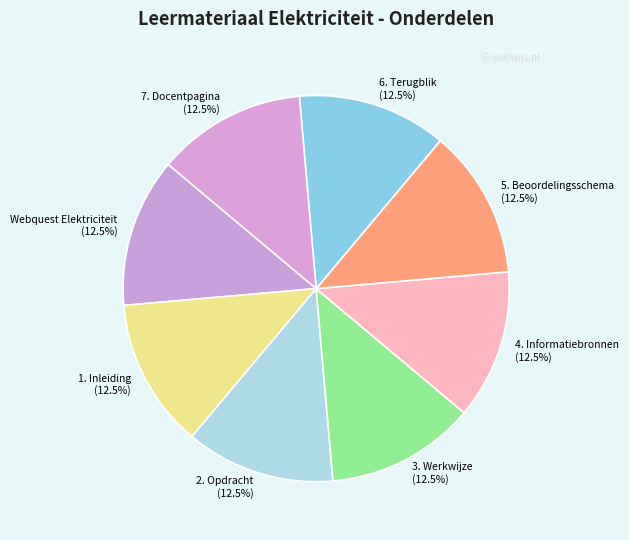

Approximately how many times larger is the value at 3. Werkwijze compared to 7. Docentpagina?

1.0